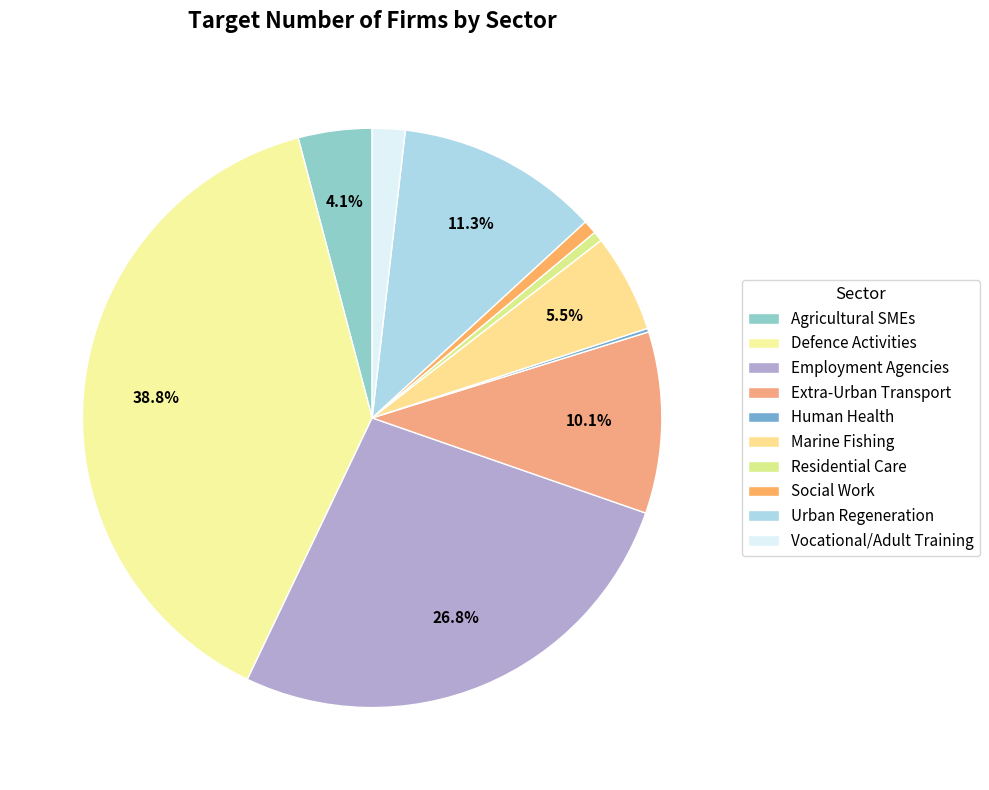

Is the sum of Urban Regeneration and Agricultural SMEs greater than half?

No